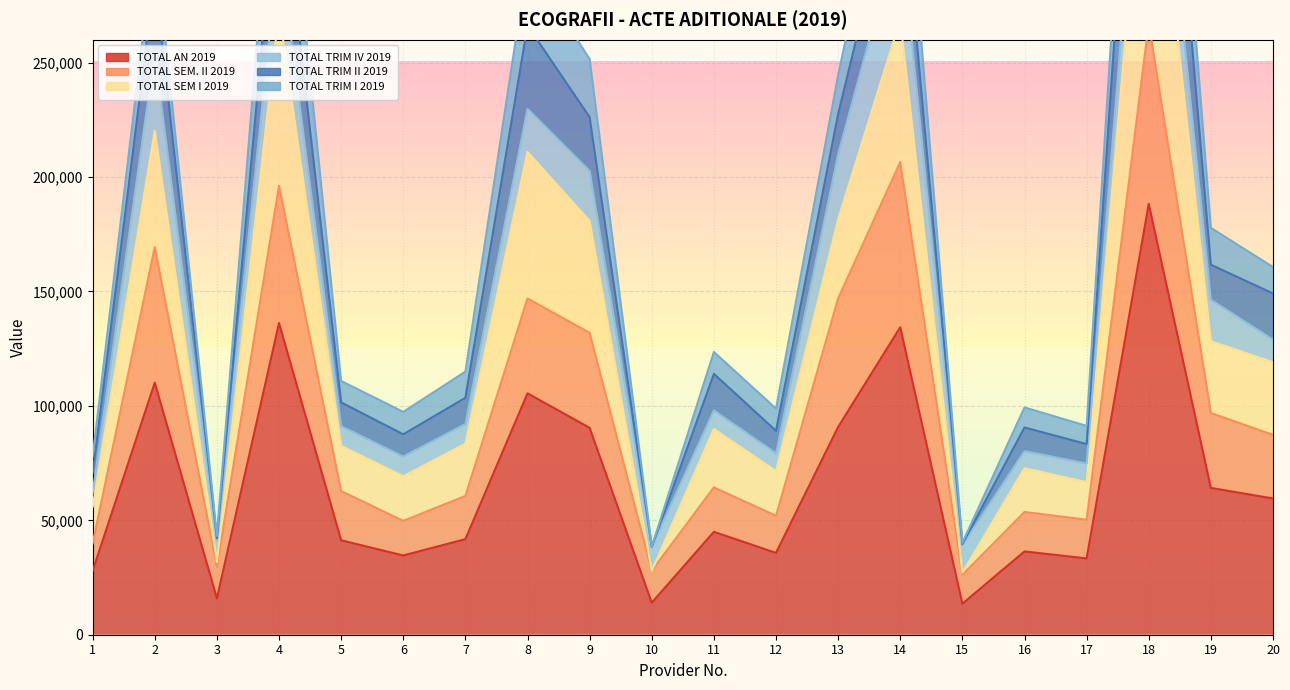

What is the highest value of the TOTAL SEM. II 2019 series?

267293.1